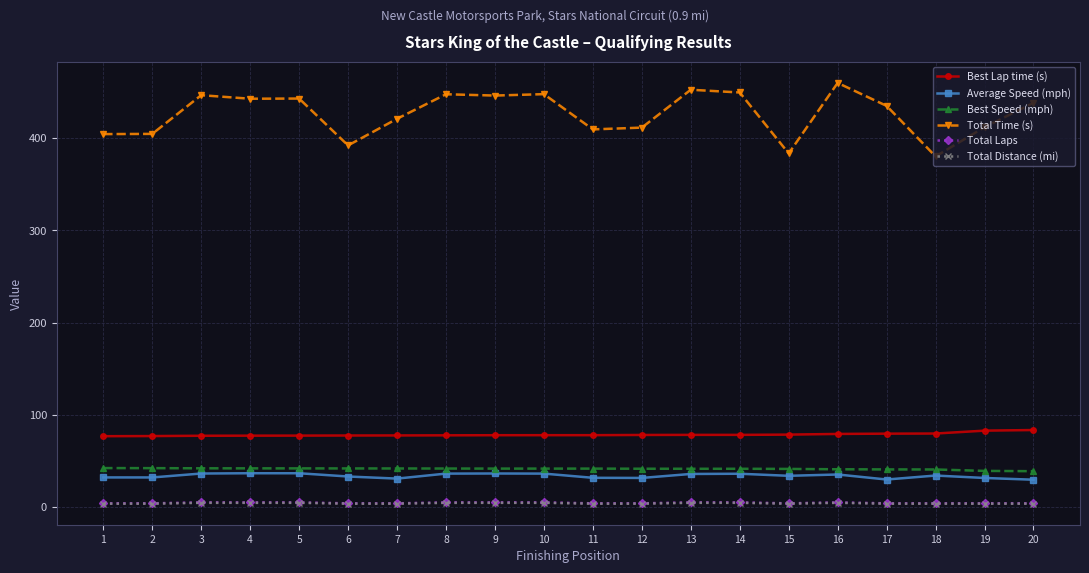

Which label corresponds to the largest value in the chart?

16